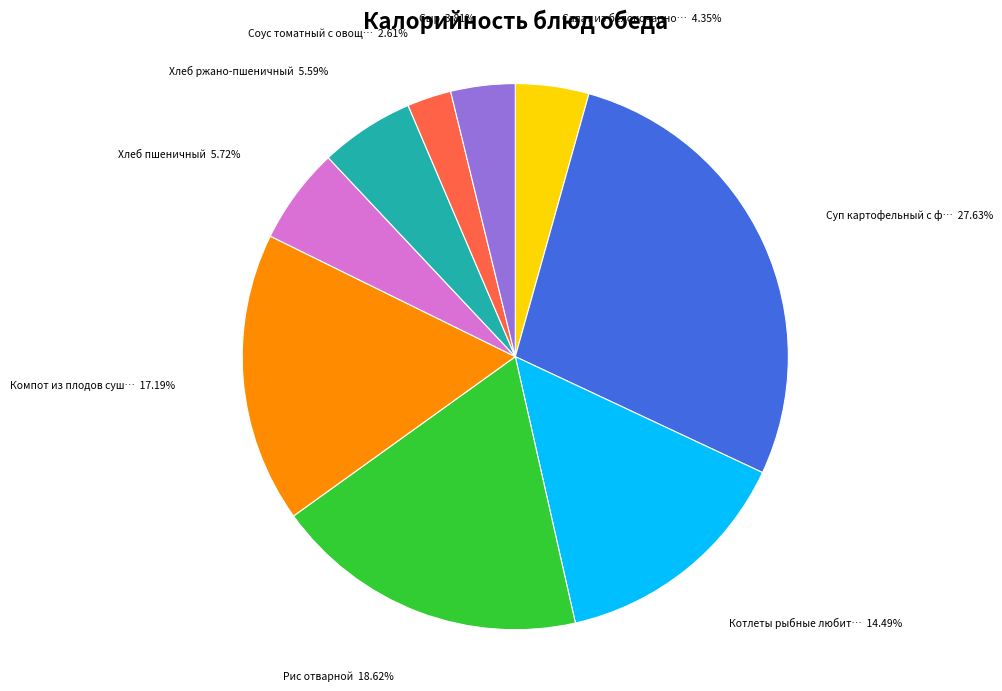

Is there a majority slice in this chart?

No